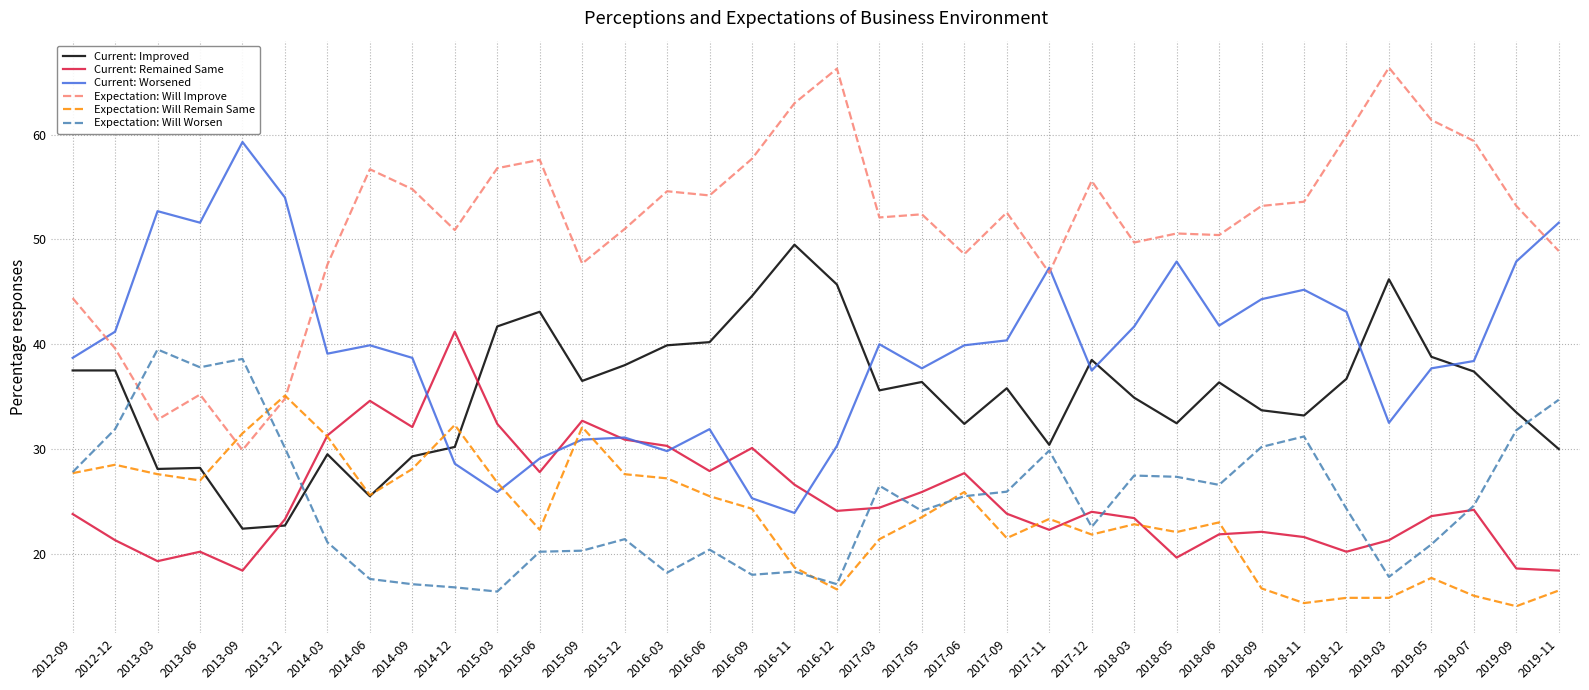

What is the difference between the maximum and minimum values in the Expectation: Will Remain Same series?

20.1